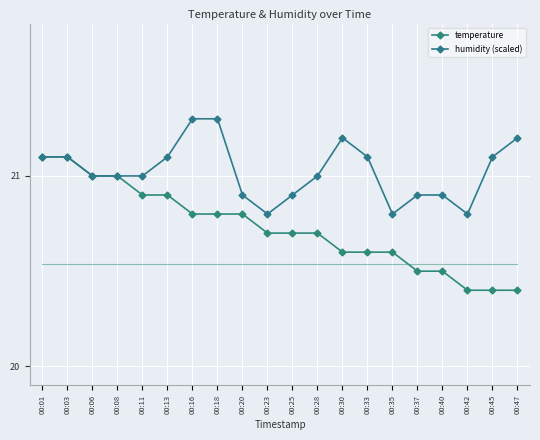

What is the average value of the temperature series?

20.7